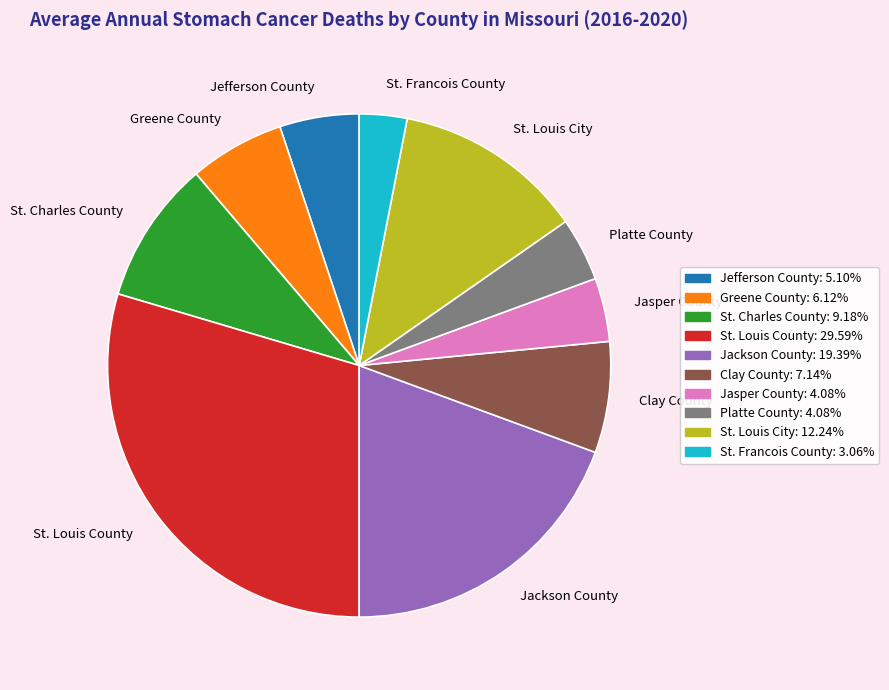

What is the ratio of the value at St. Charles County to the value at Jefferson County?

1.8